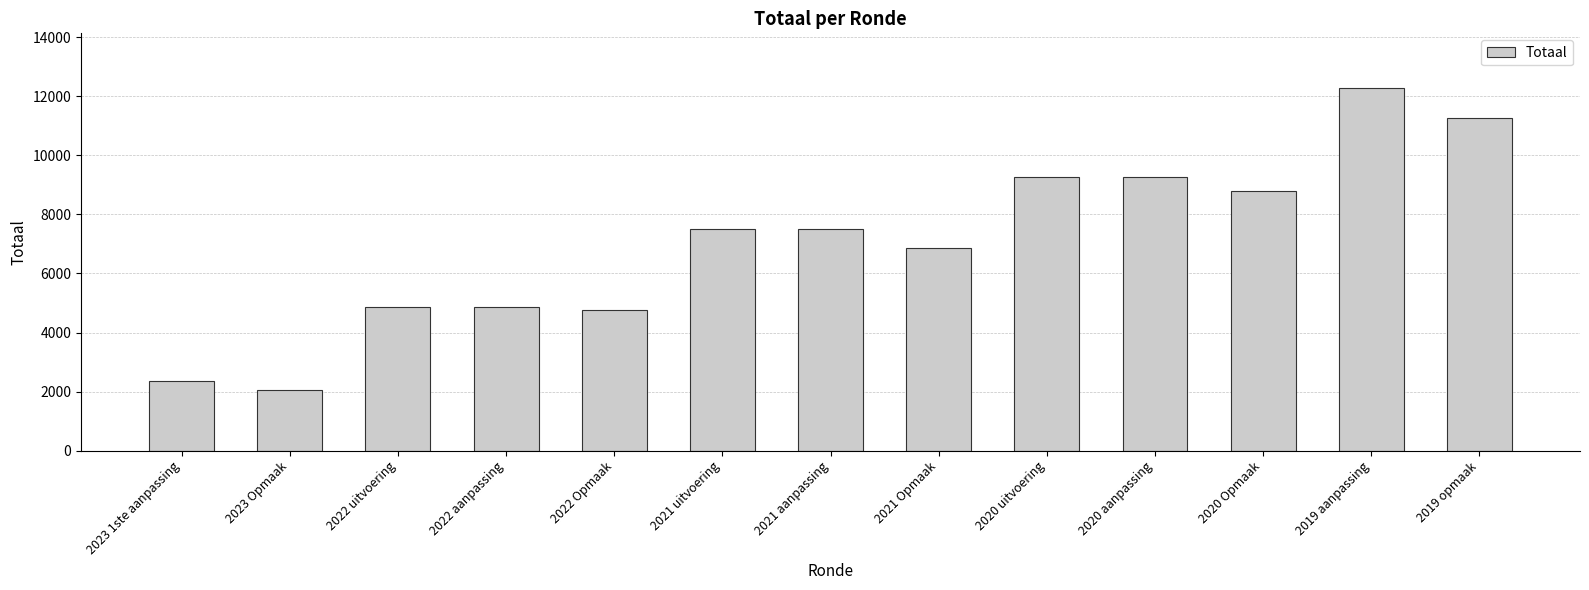

The chart shows a value of 3906 at 2021 aanpassing. True or false?

False